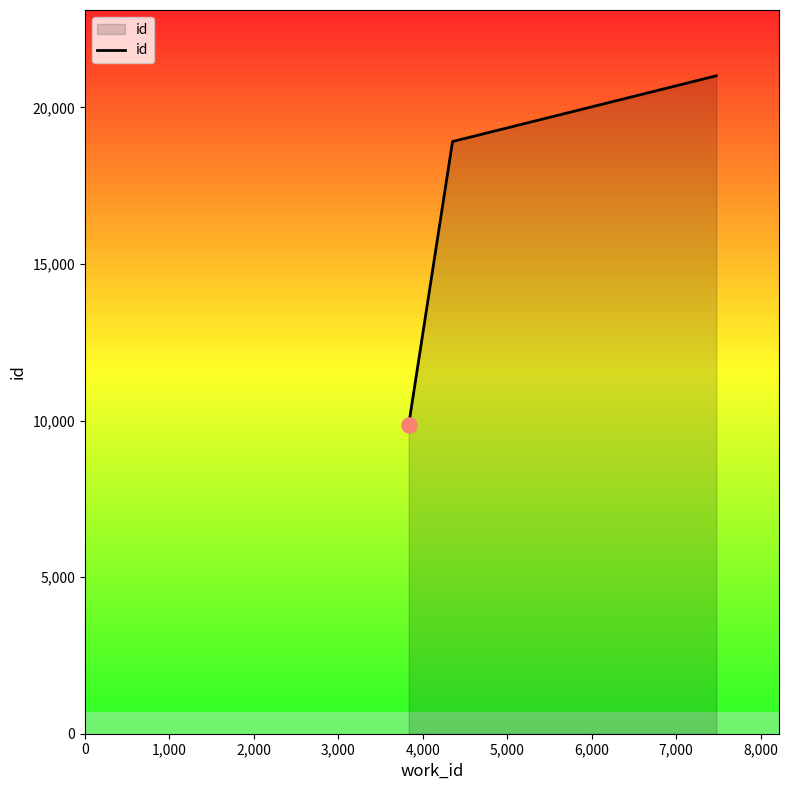

What is the average value?

16594